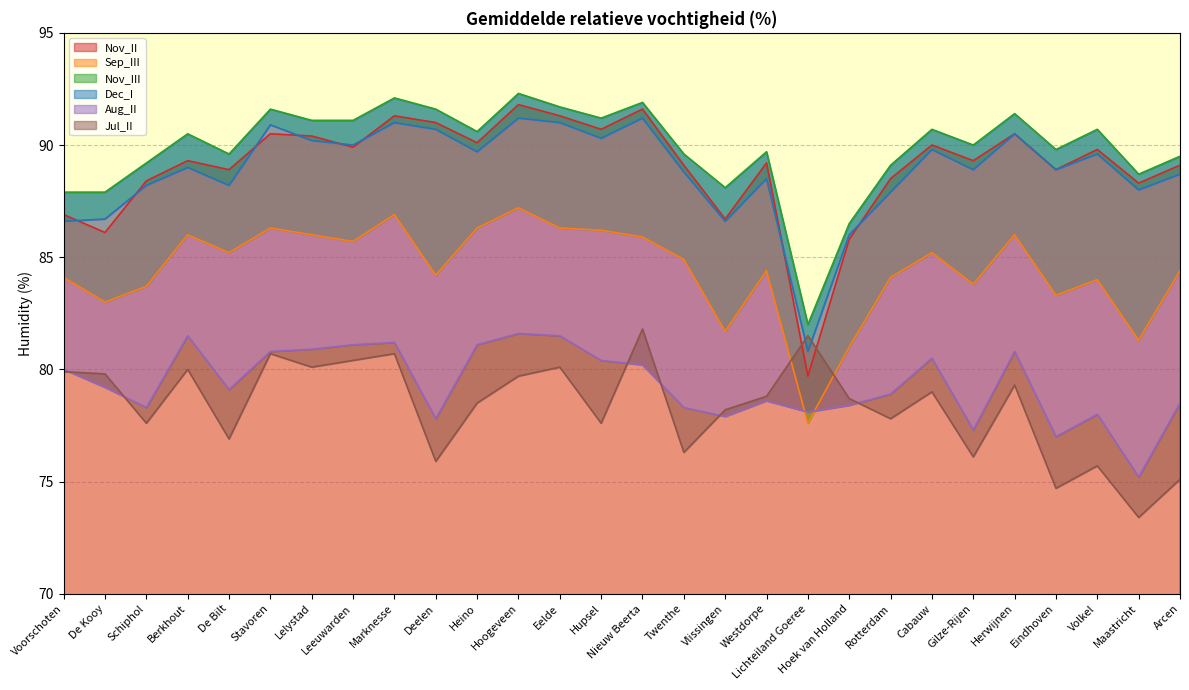

How many lines are shown in the chart?

6